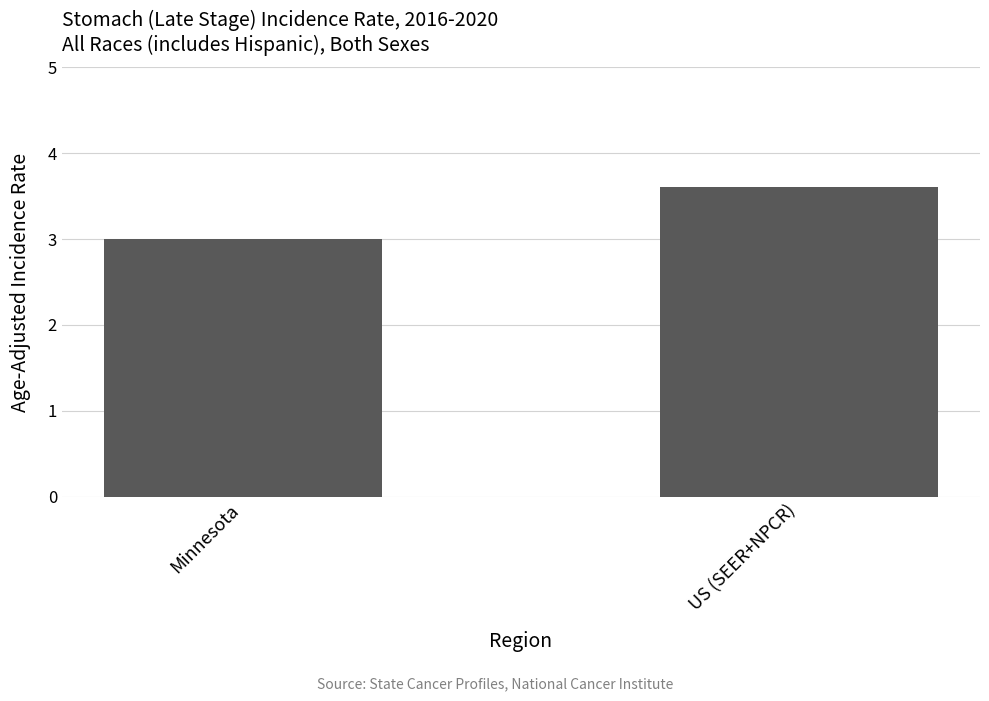

What is the approximate value at Minnesota?

3.0